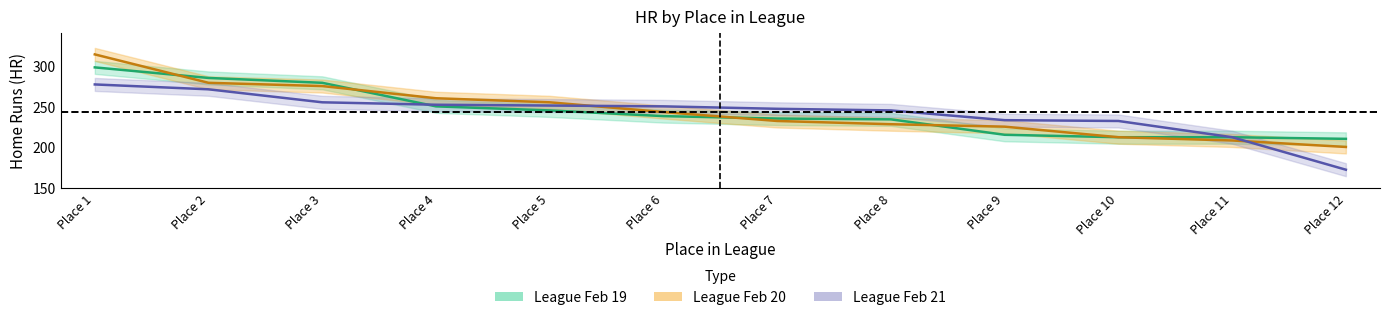

How many data points in HR_lg3 are less than 250?

6